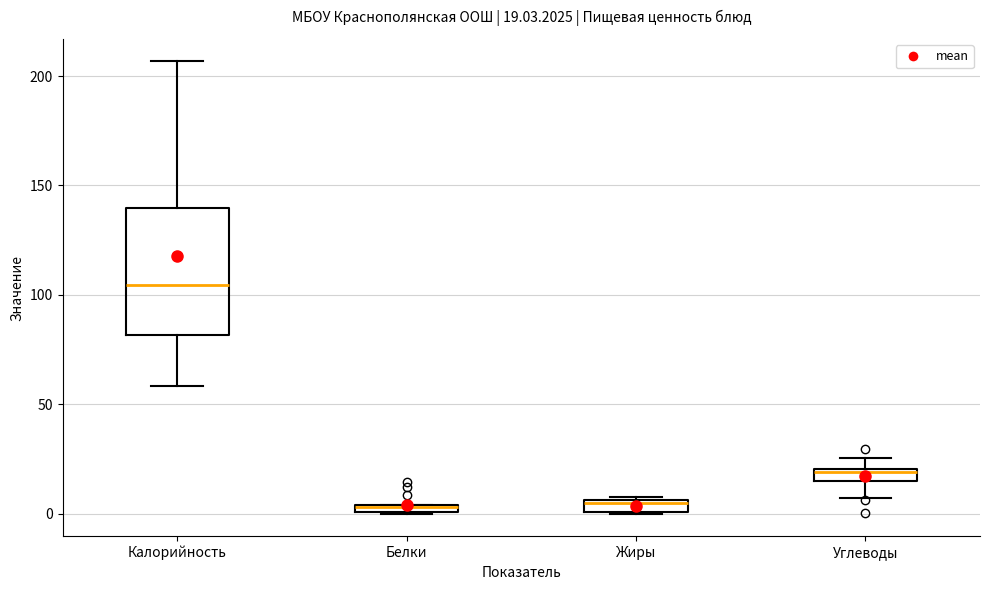

Comparing the boxes themselves (not the whiskers), which one is the tallest?

Калорийность